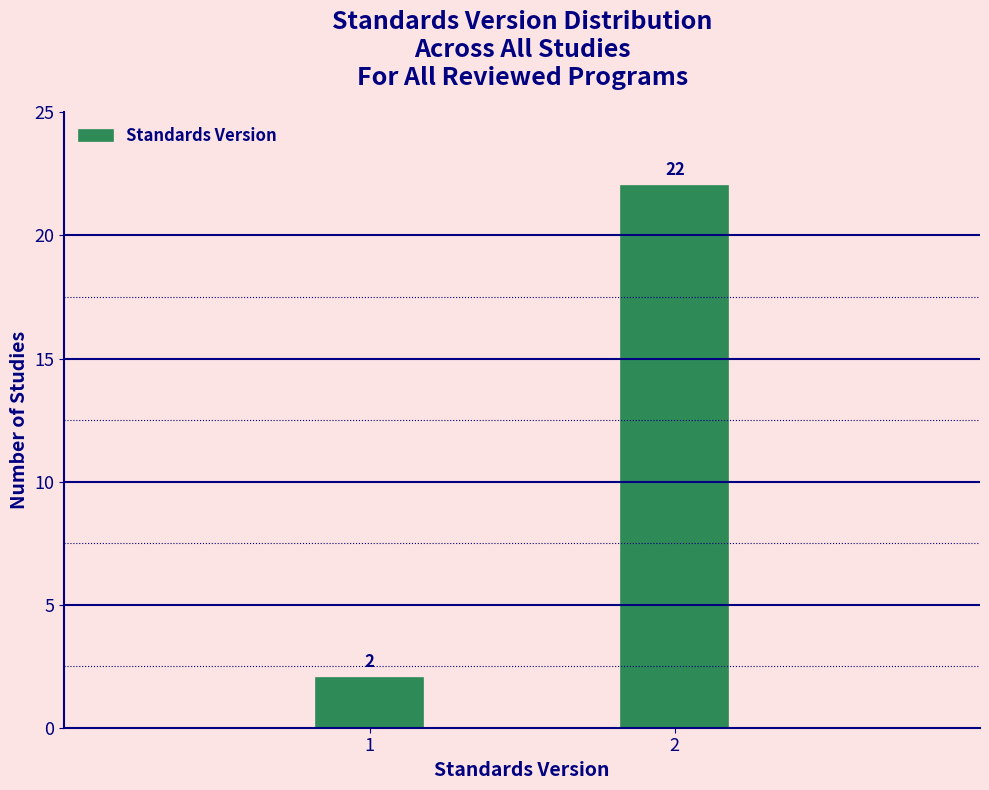

Reading right to left, transcribe all the data shown in this chart.

22	2